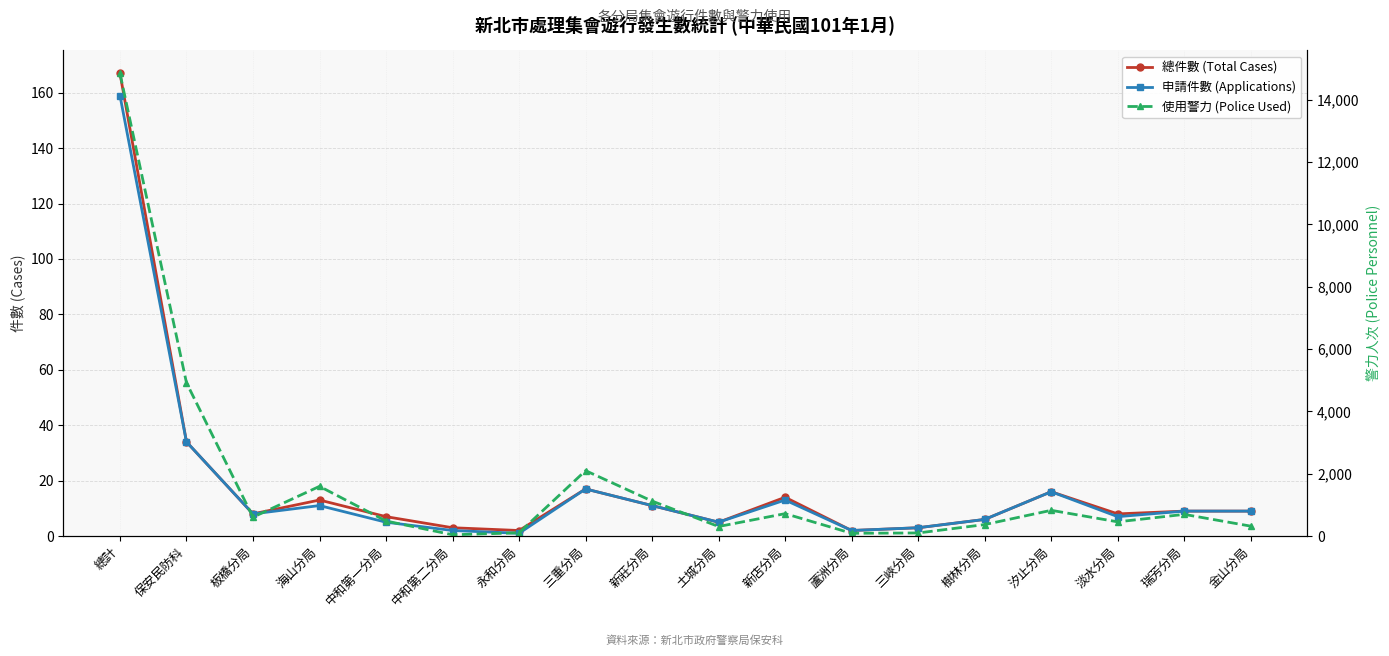

Which label corresponds to the largest value in the chart?

總計